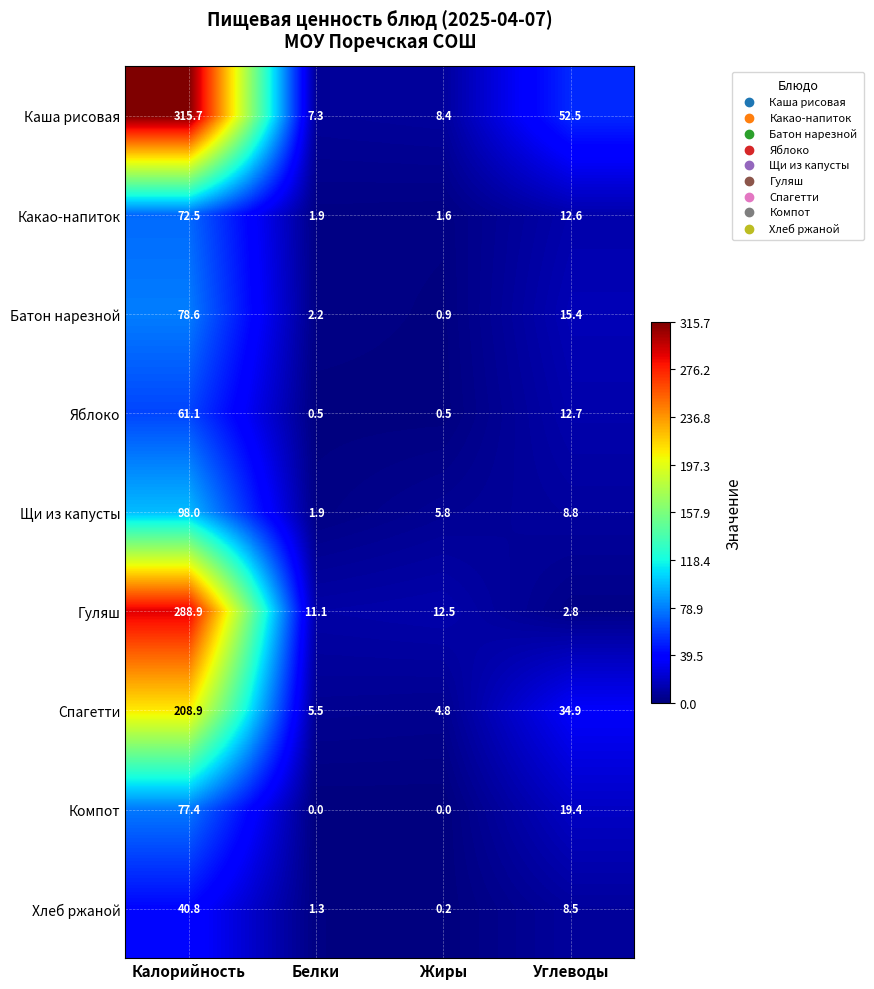

What is the average value of the Компот series?

24.2